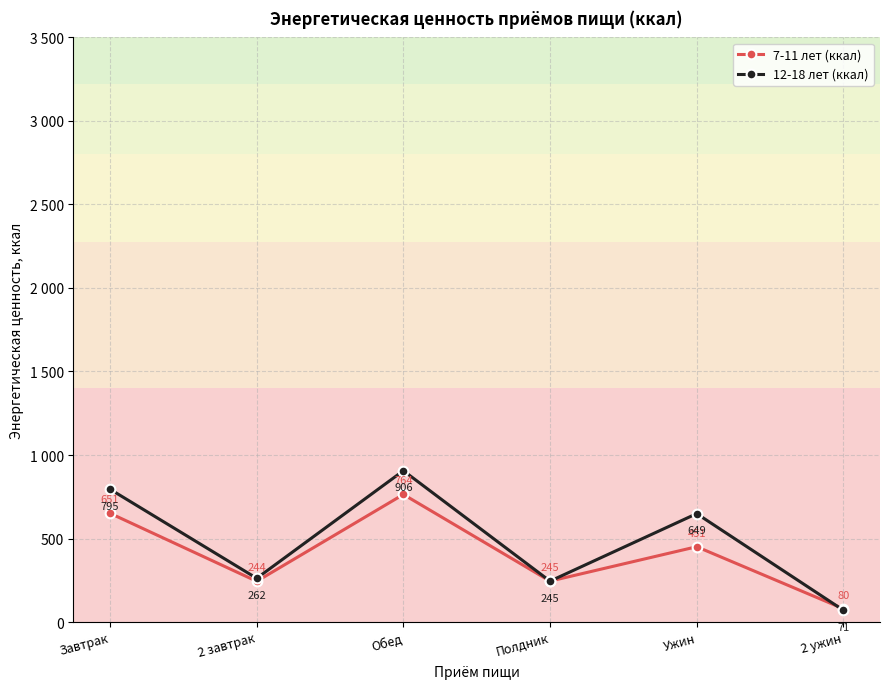

Where is the first local minimum for 7-11 лет (ккал)?

2 завтрак